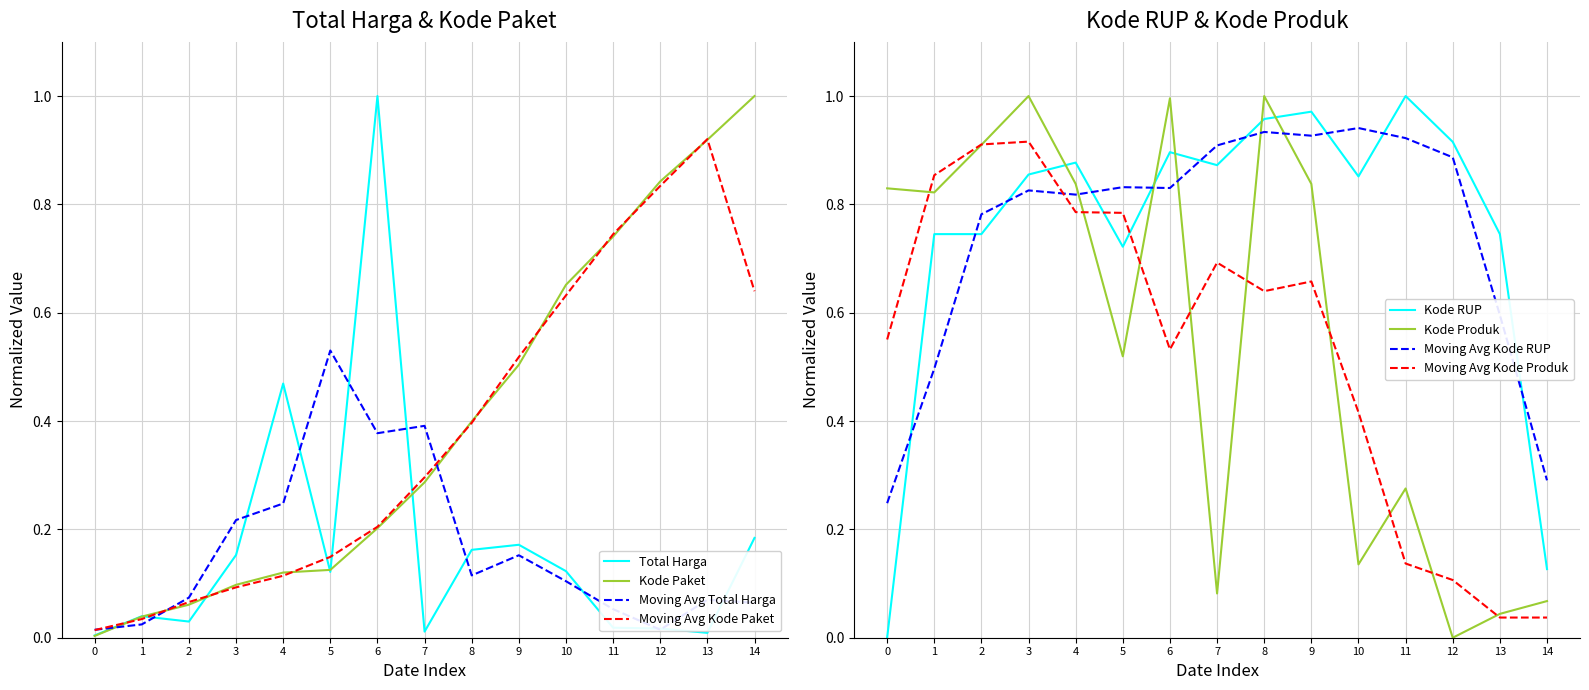

Where do Kode Produk and Kode RUP first cross each other?

3 and 4